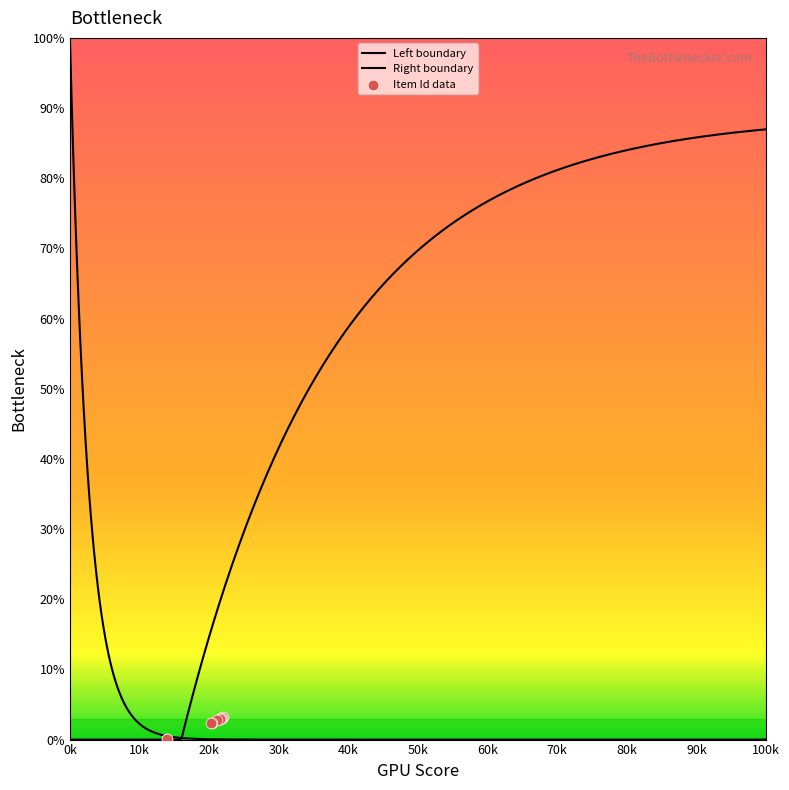

What is the change in value from 4194 to 4067?

-0.6